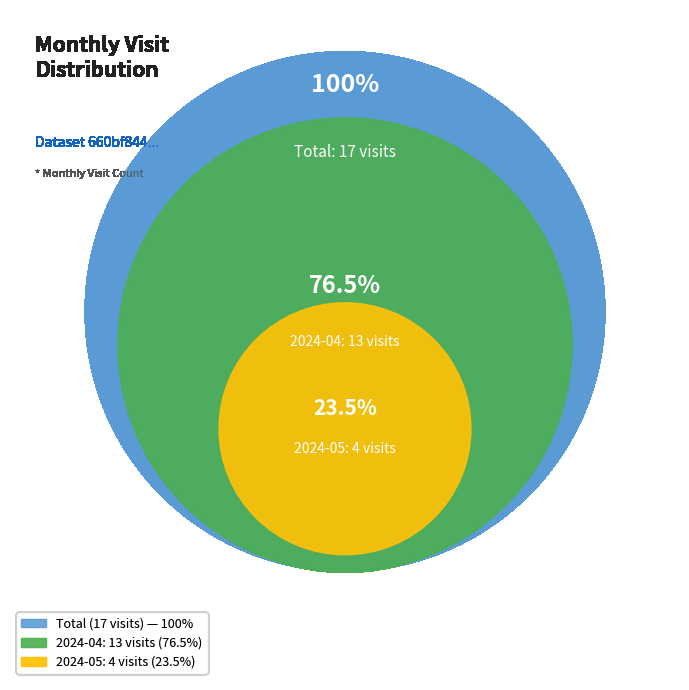

Between 2024-05 (ID: 31482479) and 2024-04 (ID: 30253019), which is larger?

2024-04 (ID: 30253019)